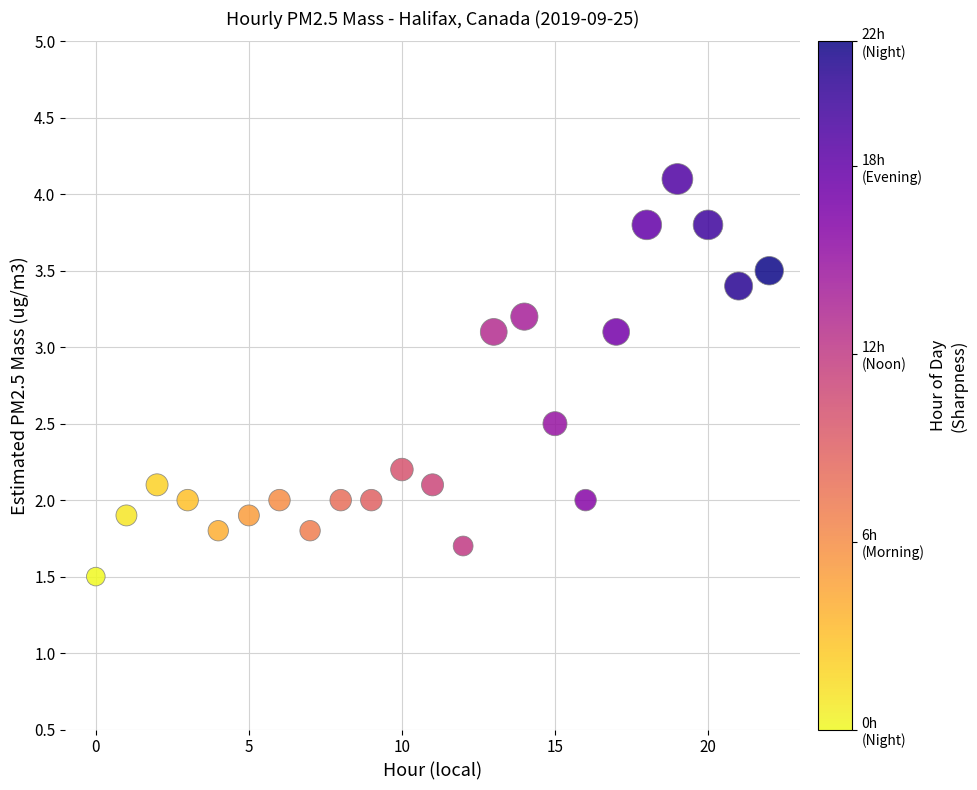

What is the range of Y values (max minus min)?

2.6